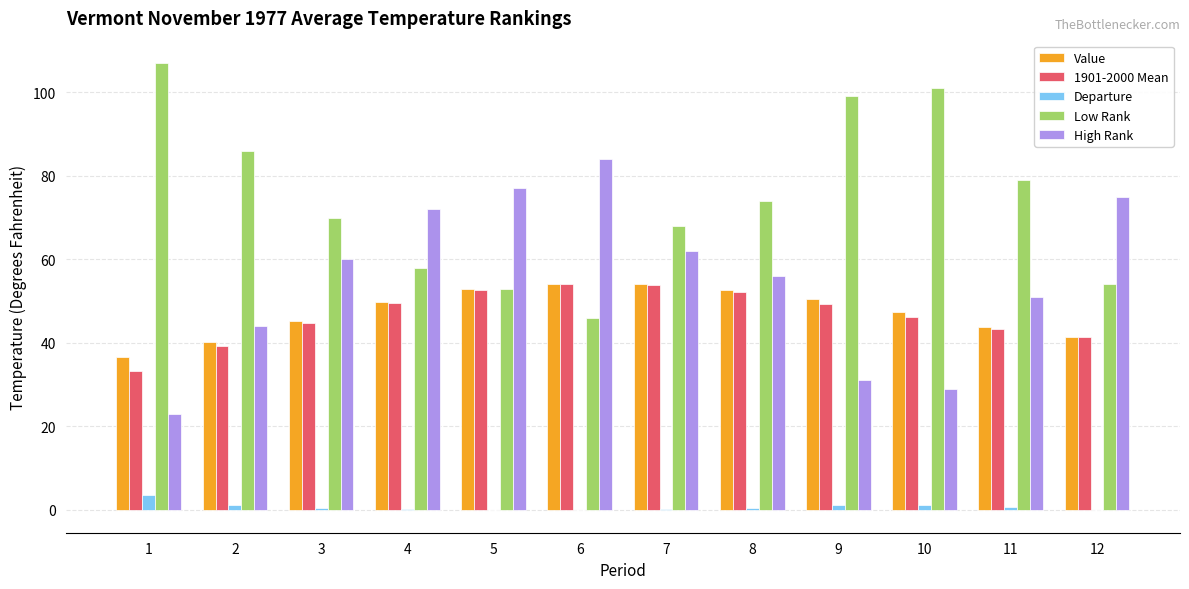

True or false: High Rank has a value of 78.2 at 8.

False